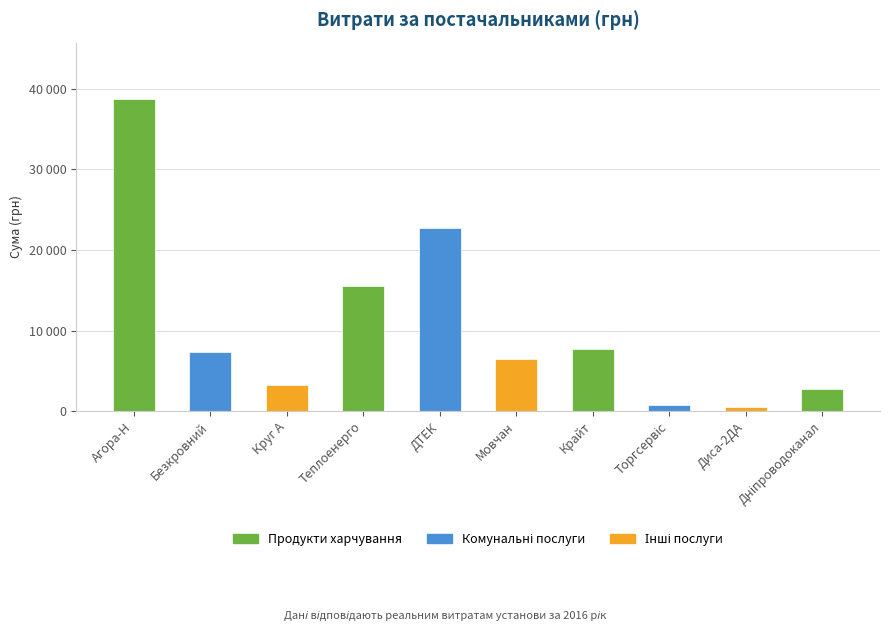

What is the minimum value shown in the chart?

270.0